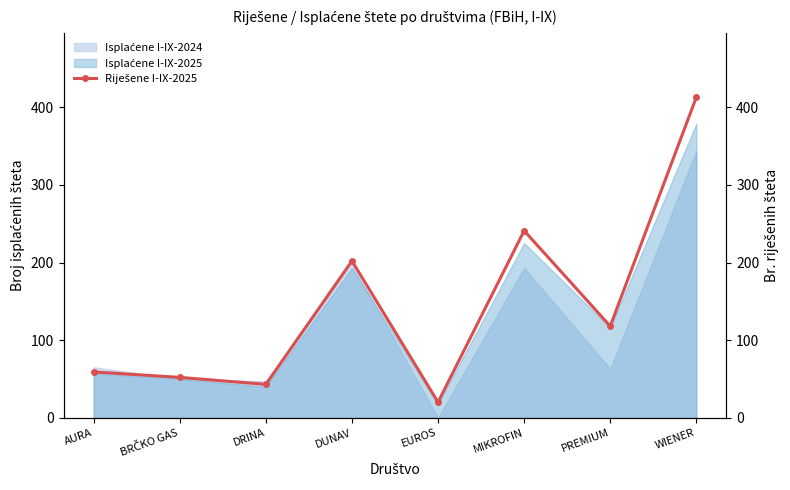

The chart shows a value of 202 at DUNAV. True or false?

True